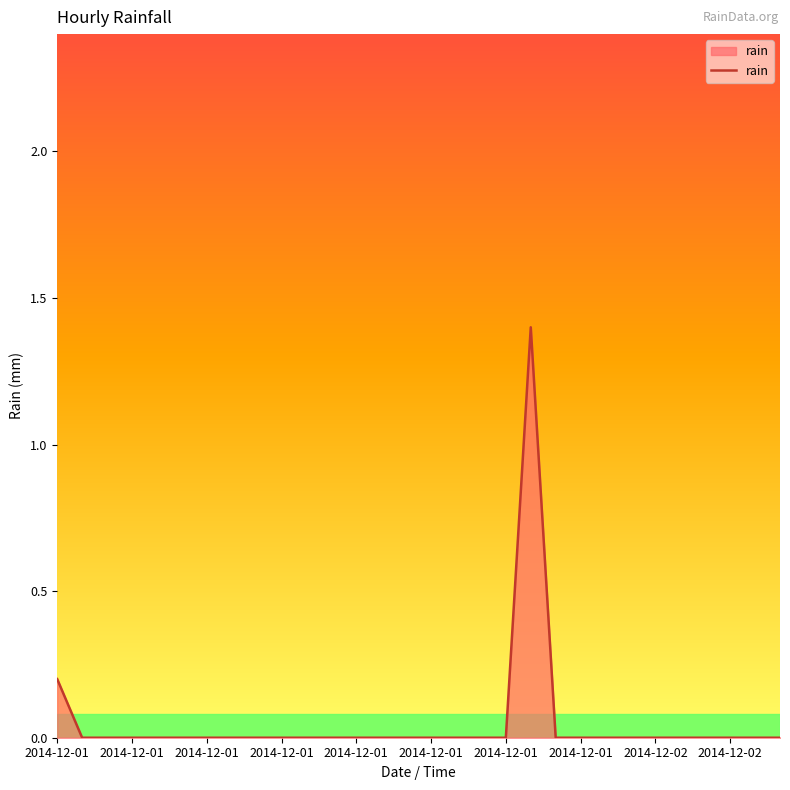

What is the difference between the maximum and minimum values?

1.4